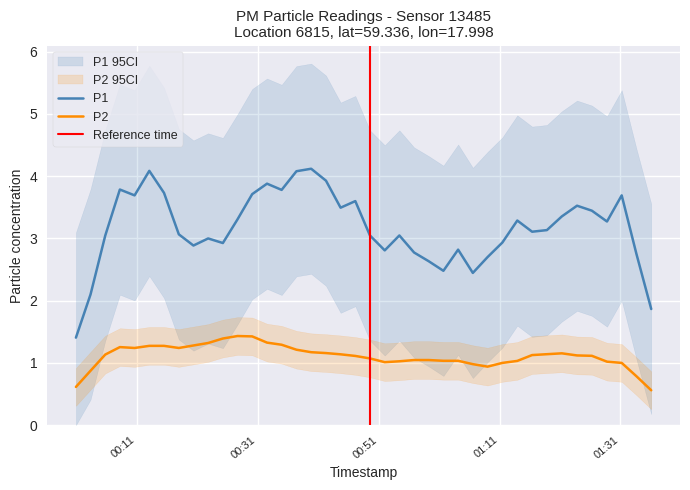

Which series changed the most between 16 and 17?

P1